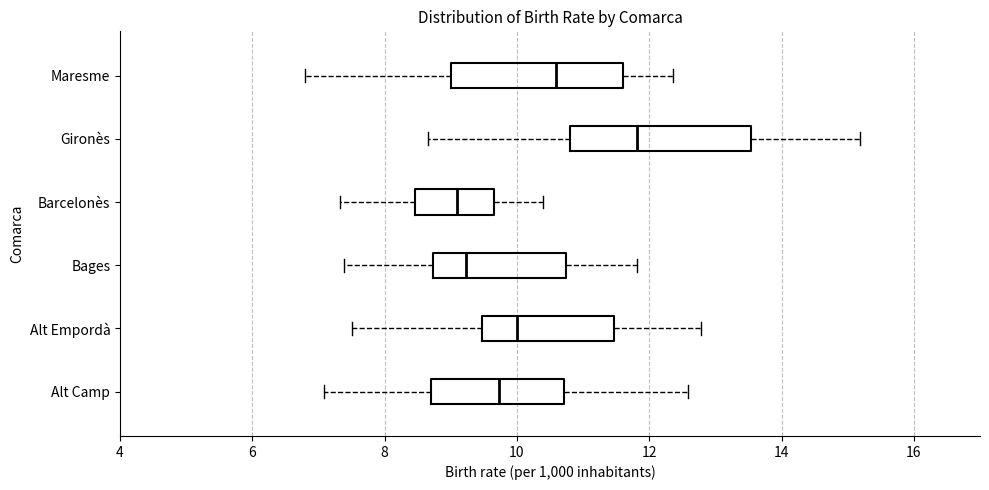

Reading bottom to top, read every box against the x-axis: the position of its median line, the range the box covers, and the ends of its whiskers. The values are not printed on the chart, so give them approximately, as read against the axis.

Alt Camp: median 9.8, box 8.6 to 10.8, whiskers 7.0 to 12.6
Alt Empordà: median 10.0, box 9.4 to 11.4, whiskers 7.6 to 12.8
Bages: median 9.2, box 8.8 to 10.8, whiskers 7.4 to 11.8
Barcelonès: median 9.0, box 8.4 to 9.6, whiskers 7.4 to 10.4
Gironès: median 11.8, box 10.8 to 13.6, whiskers 8.6 to 15.2
Maresme: median 10.6, box 9.0 to 11.6, whiskers 6.8 to 12.4